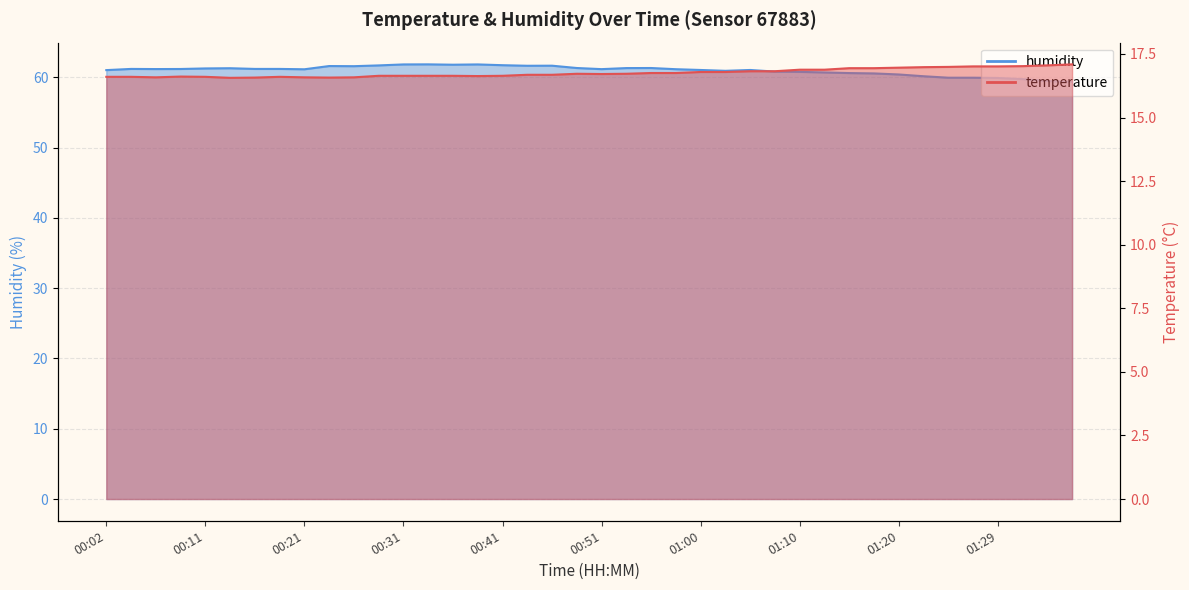

True or false: humidity and temperature intersect in this chart.

False